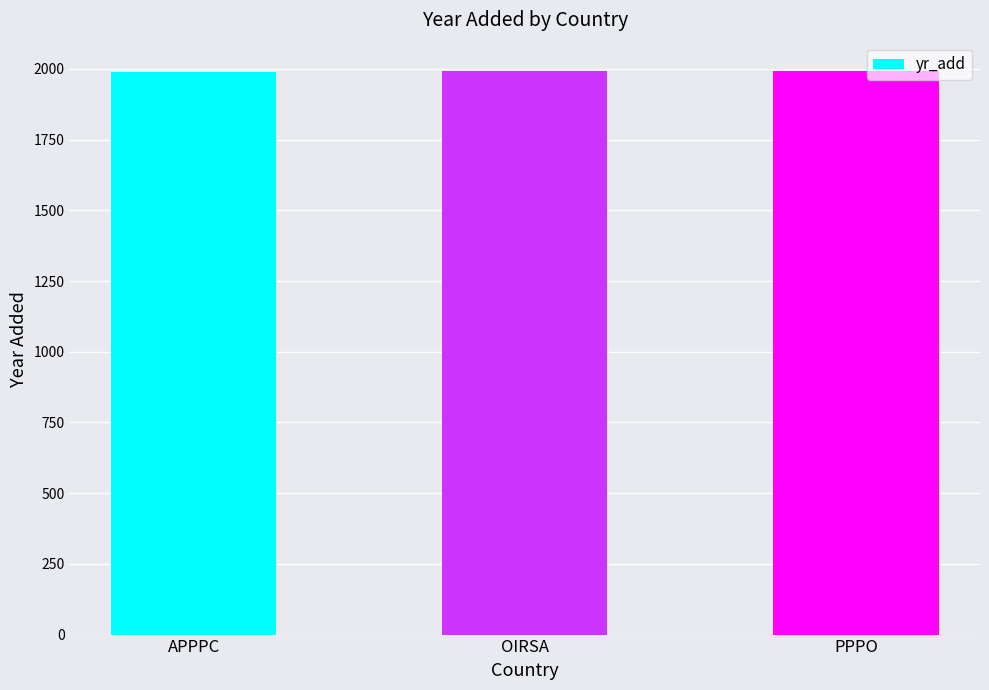

How many categories are shown in the chart?

3